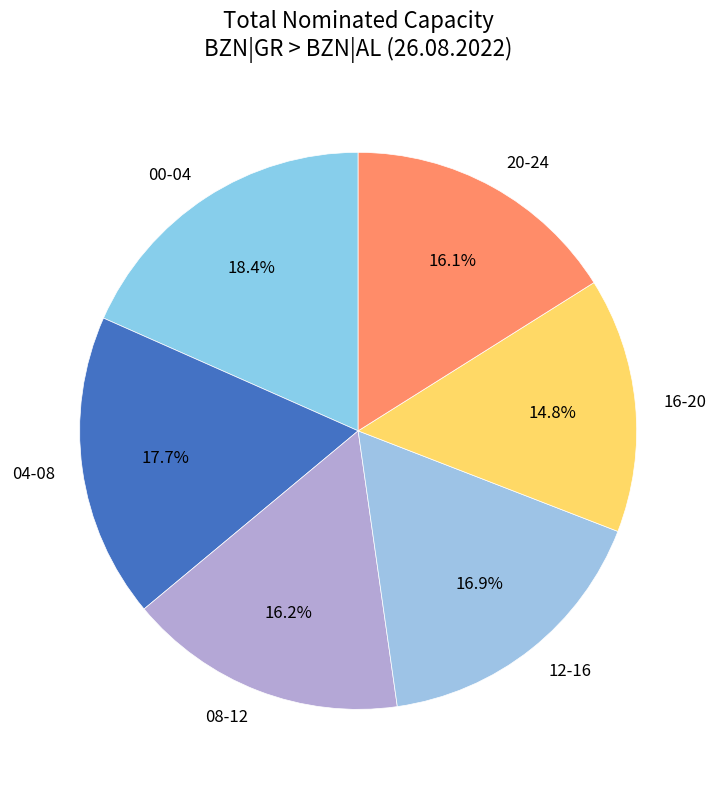

What is the ratio of the value at 00-04 to the value at 12-16?

1.1